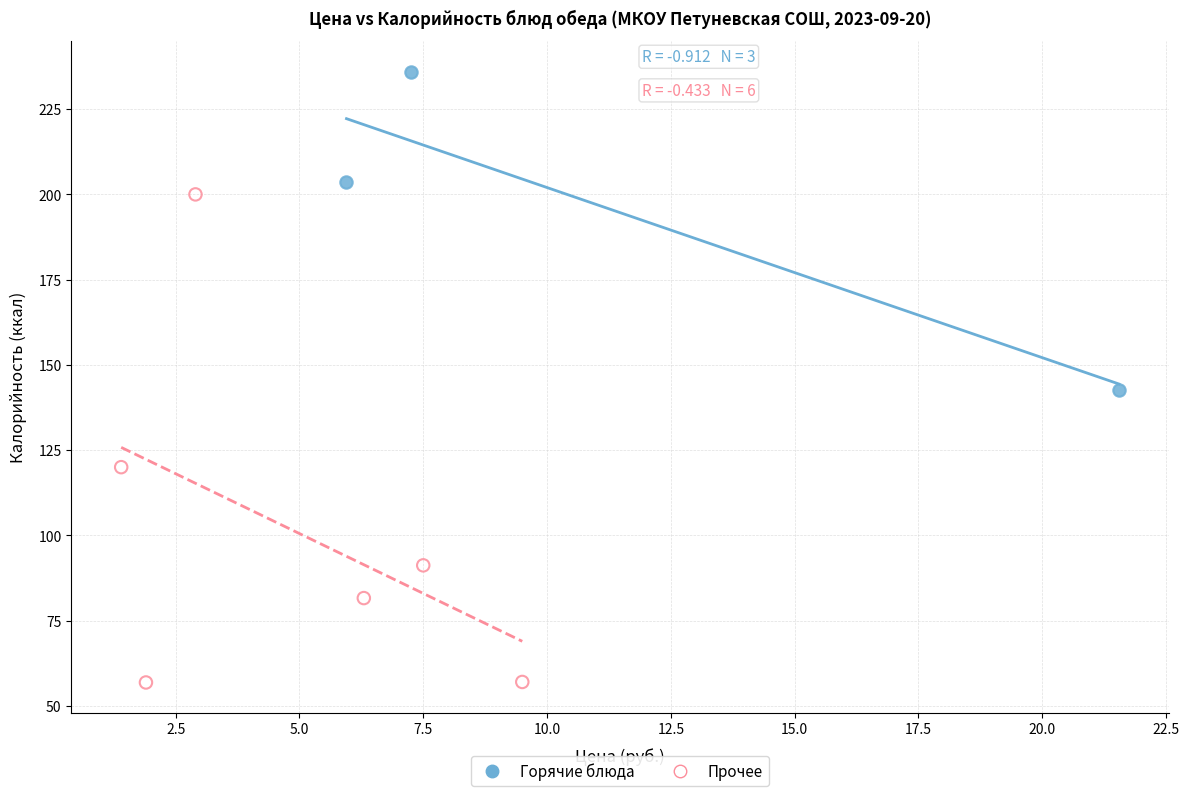

Which series contains the lowest Y value?

Прочее